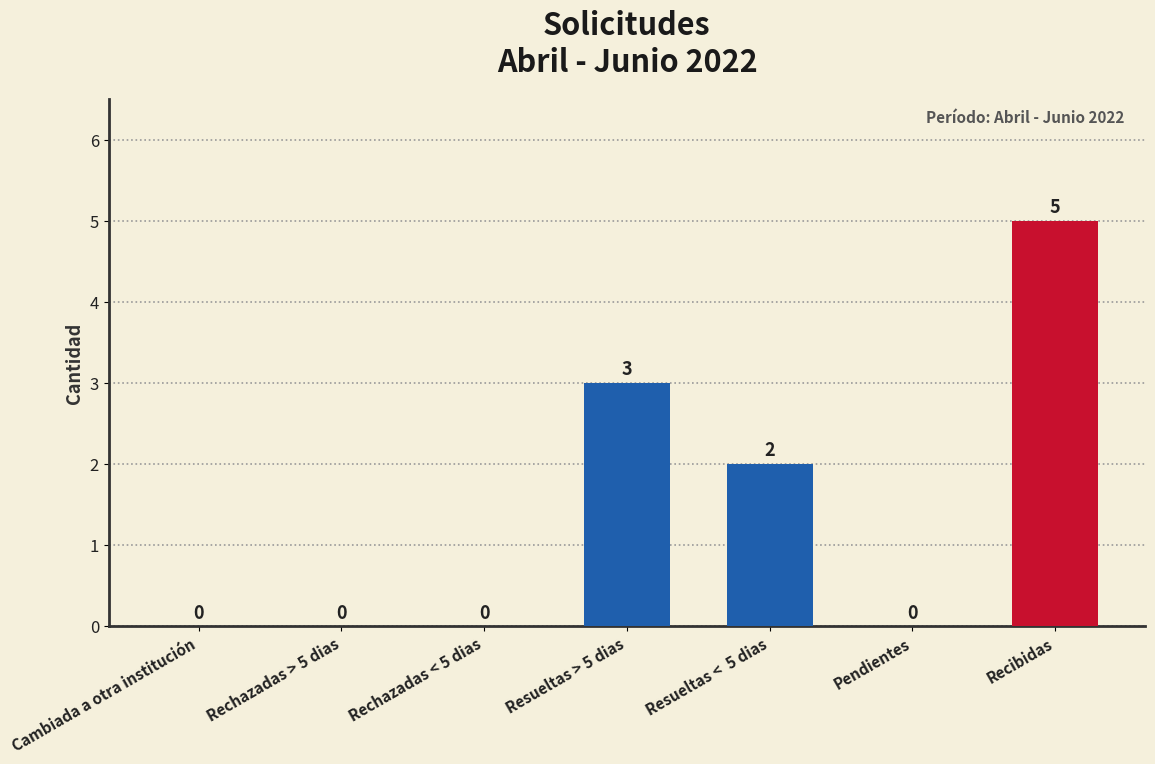

How many values are above zero?

3